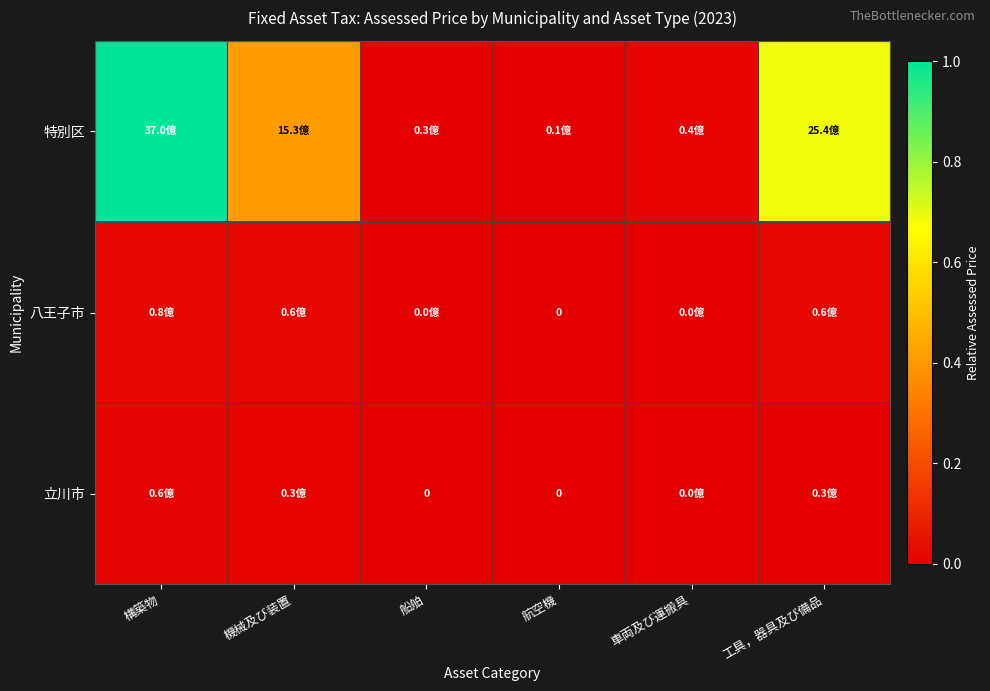

True or false: 立川市 has a value of -0.0 at 船舶.

False